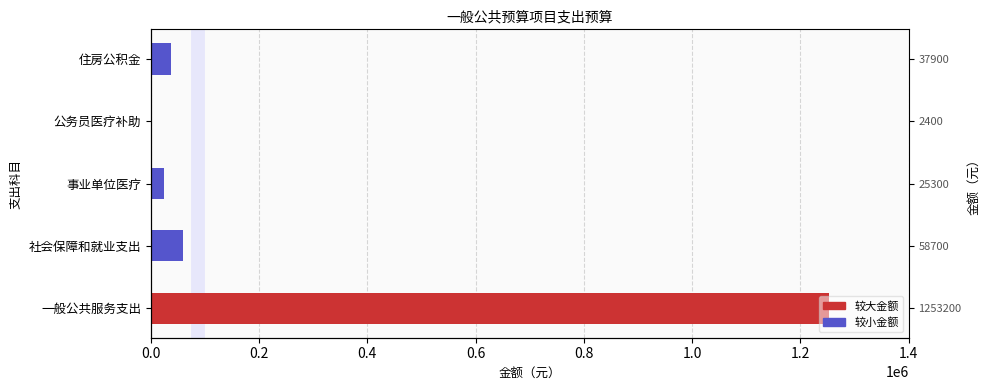

Reading right to left, list all the values displayed in this chart.

37900	2400	25300	58700	1253200